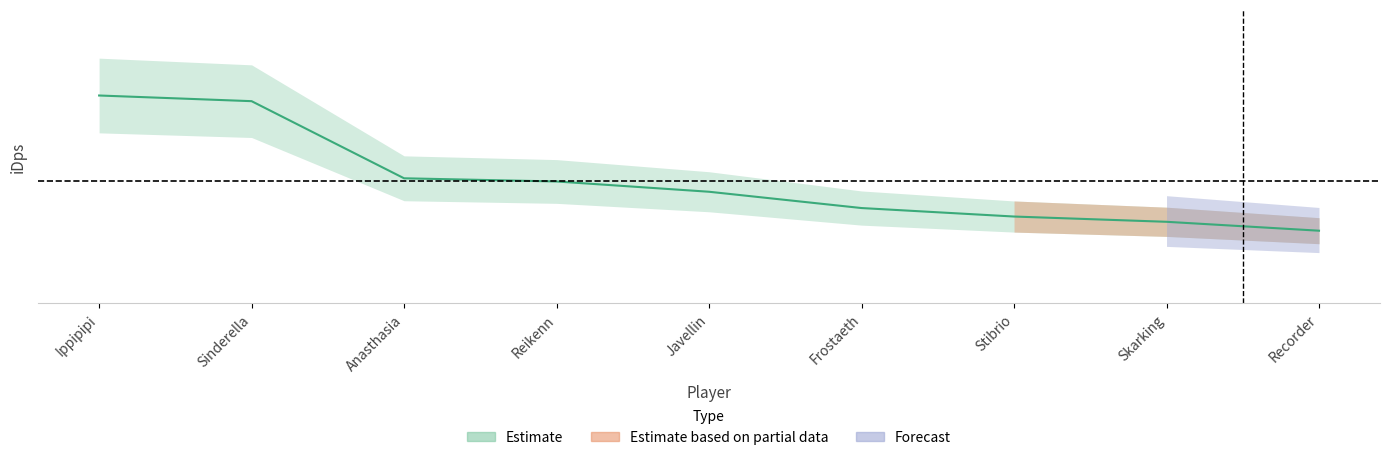

List the labels in order of value, largest first.

Ippipipi, Sinderella, Anasthasia, Reikenn, Javellin, Frostaeth, Stibrio, Skarking, Recorder